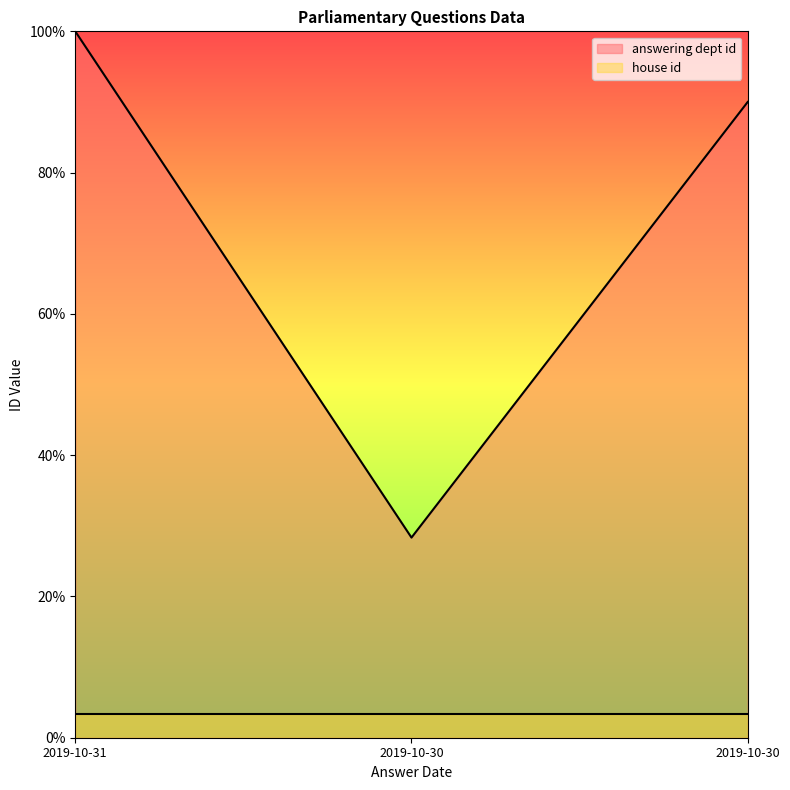

What is the smallest value displayed?

3.3